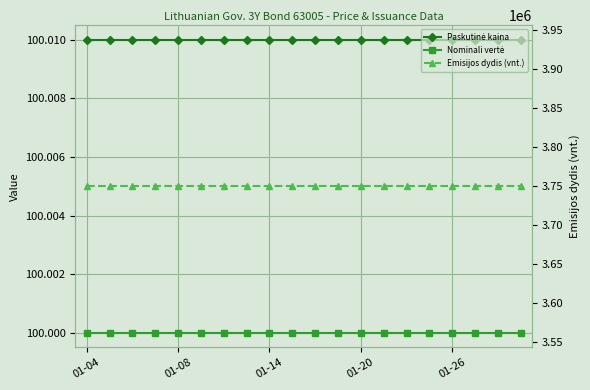

True or false: Paskutinė kaina and Nominali vertė cross at least once.

False